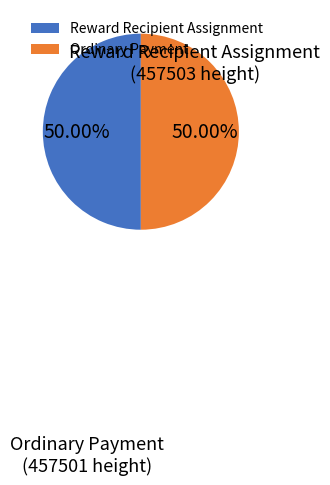

Approximately how many times larger is the value at Reward Recipient Assignment compared to Ordinary Payment?

1.0